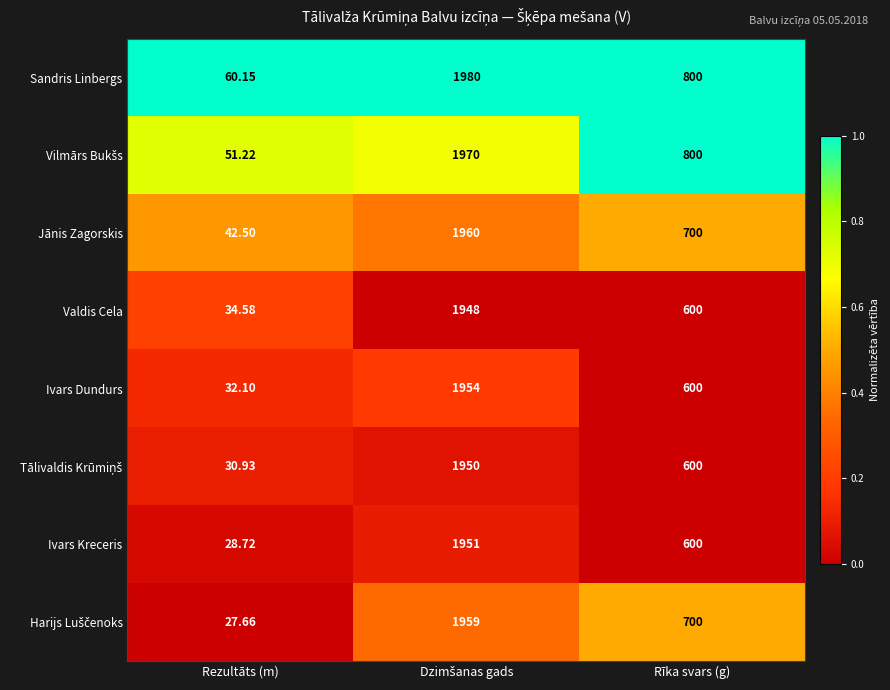

Which label corresponds to the smallest value in the chart?

Rezultāts (m)